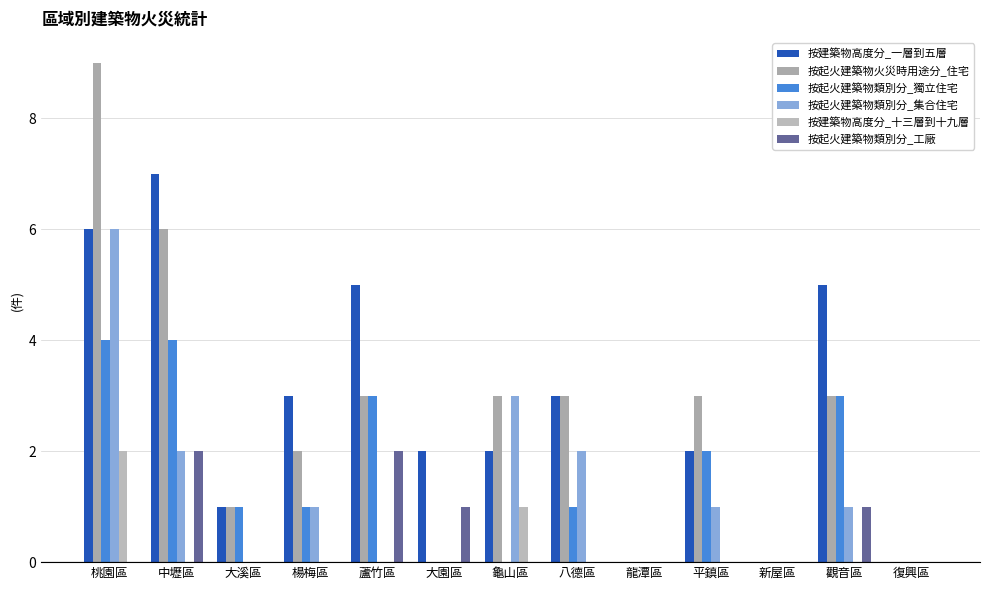

How many series are shown in this chart?

6